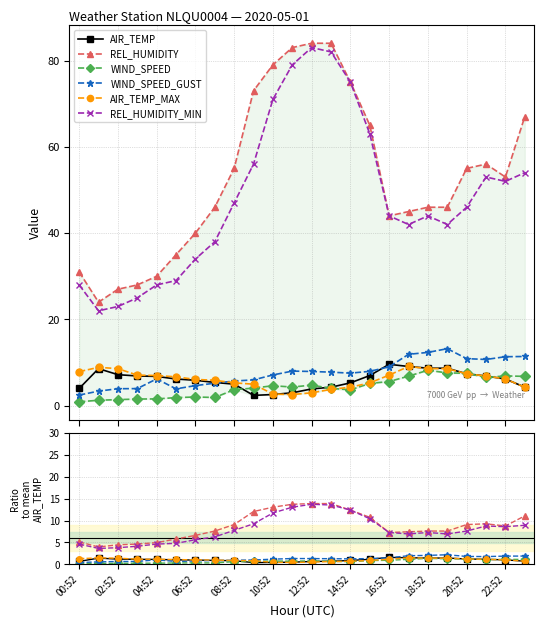

What is the difference between the WIND_SPEED values at 20:52 and 22:52?

0.1